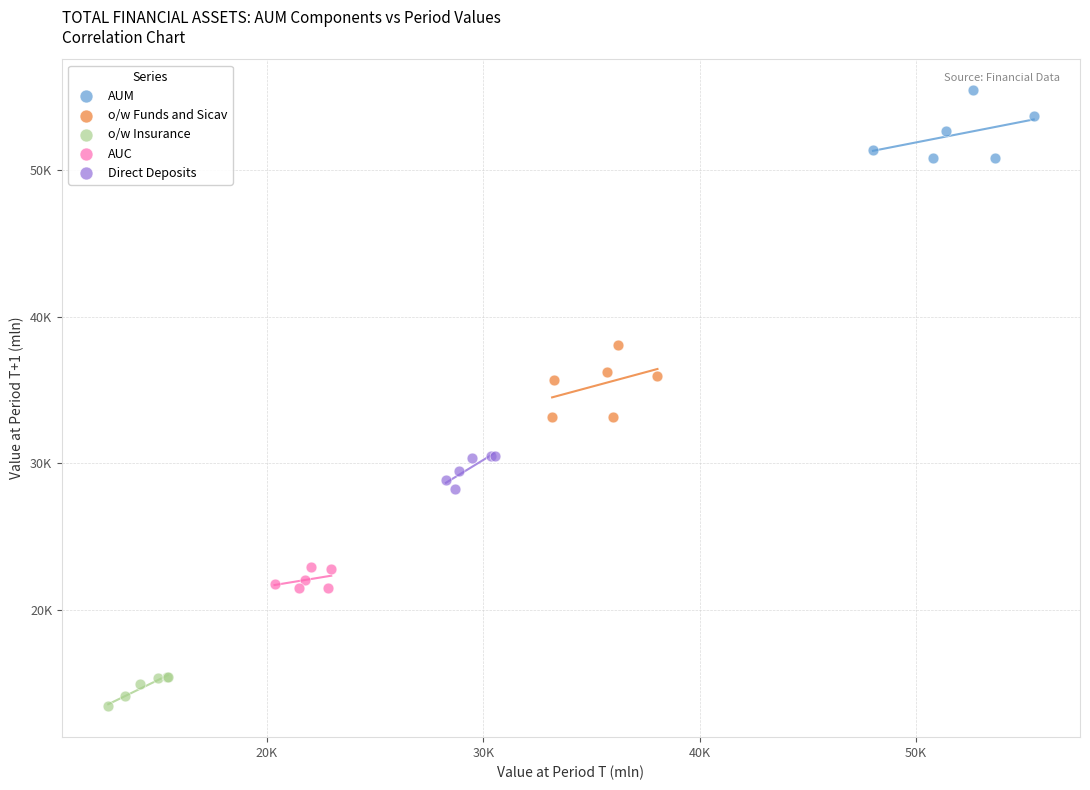

Which series reaches the minimum Y coordinate?

o/w Insurance